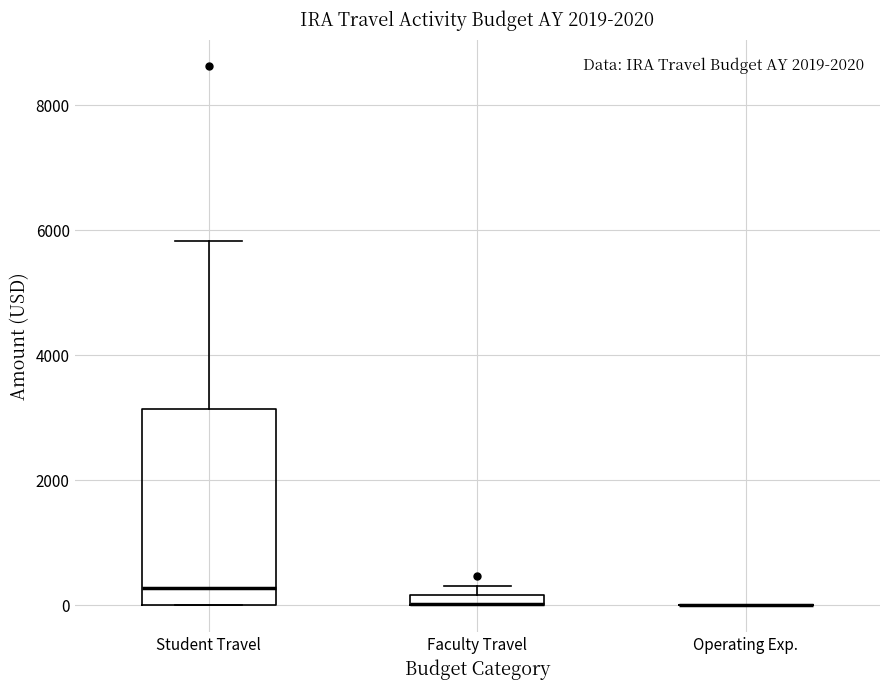

Which box is the tallest, from its lower edge to its upper edge?

Student Travel